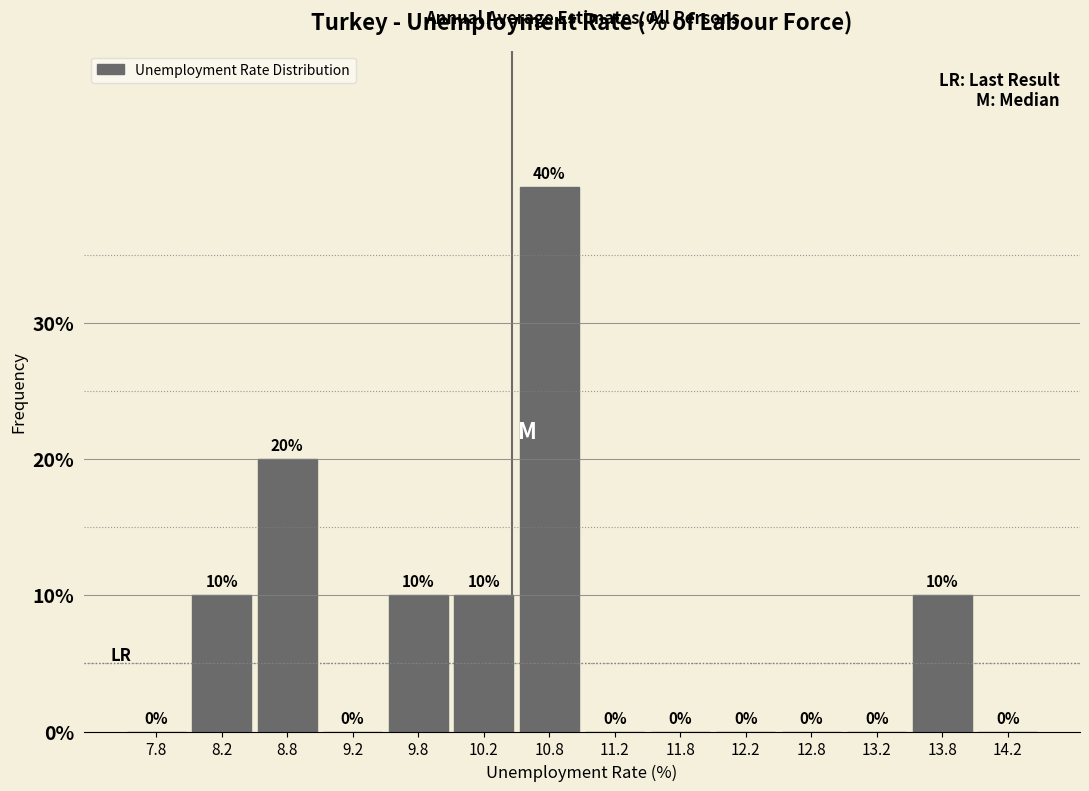

Reading left to right, transcribe this chart: for each bar, give the range it covers on the x-axis and its height.

7.5 to 8.0: 0
8.0 to 8.5: 10
8.5 to 9.0: 20
9.0 to 9.5: 0
9.5 to 10.0: 10
10.0 to 10.5: 10
10.5 to 11.0: 40
11.0 to 11.5: 0
11.5 to 12.0: 0
12.0 to 12.5: 0
12.5 to 13.0: 0
13.0 to 13.5: 0
13.5 to 14.0: 10
14.0 to 14.5: 0